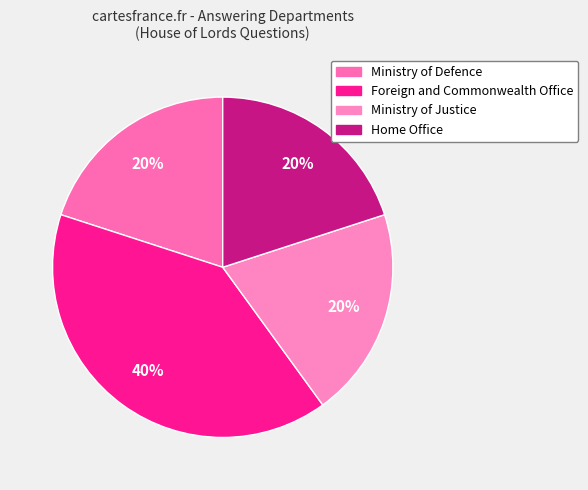

Approximately how many times larger is the value at Ministry of Defence compared to Foreign and Commonwealth Office?

0.5